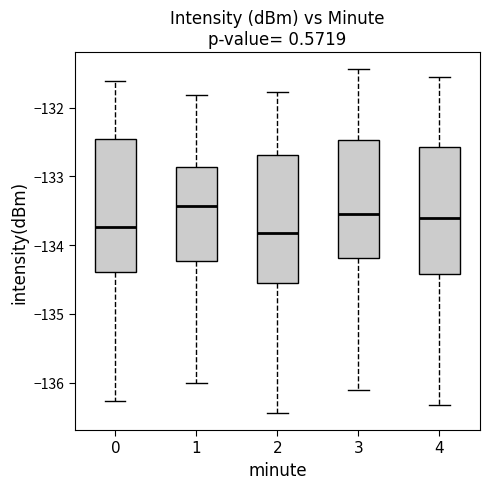

Reading left to right, transcribe this box plot: for each box, give where its median line is, the range the box spans, and where its two whiskers end, as read against the y-axis. The values are not printed on the chart, so give them approximately, as read against the axis.

0: median -133.7, box -134.4 to -132.5, whiskers -136.3 to -131.6
1: median -133.4, box -134.2 to -132.9, whiskers -136.0 to -131.8
2: median -133.8, box -134.5 to -132.7, whiskers -136.4 to -131.8
3: median -133.5, box -134.2 to -132.5, whiskers -136.1 to -131.4
4: median -133.6, box -134.4 to -132.6, whiskers -136.3 to -131.5